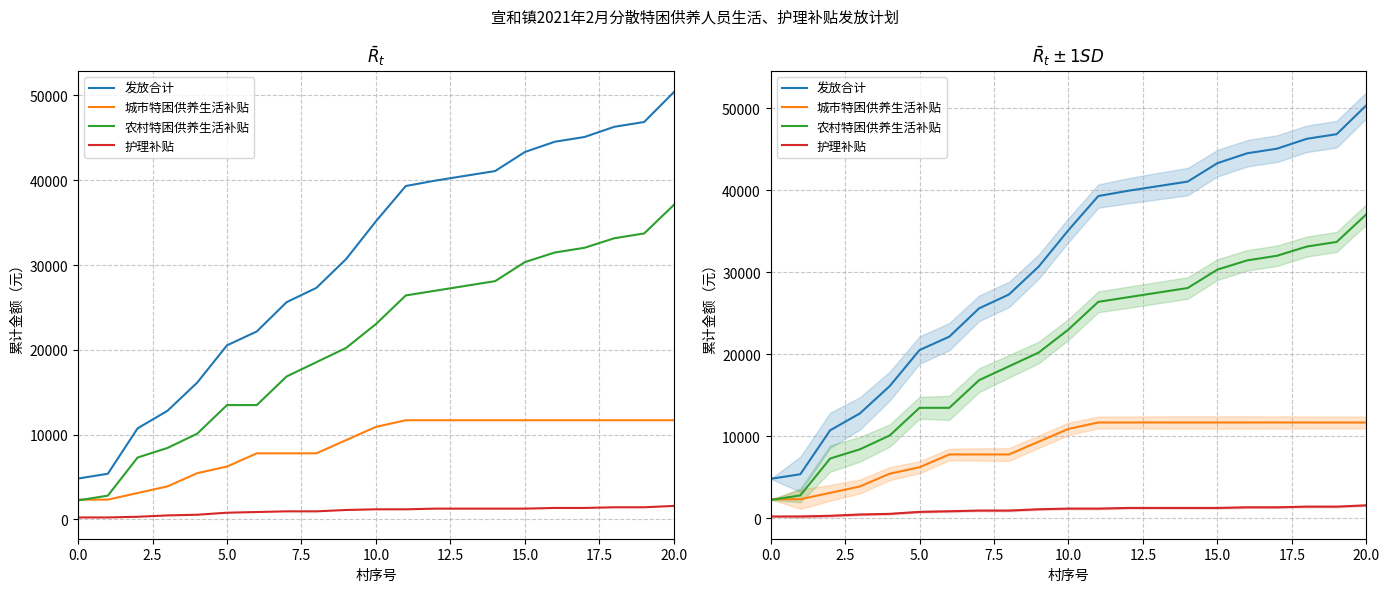

At 16, list the series in order from smallest to largest.

护理补贴, 城市特困供养生活补贴, 农村特困供养生活补贴, 发放合计